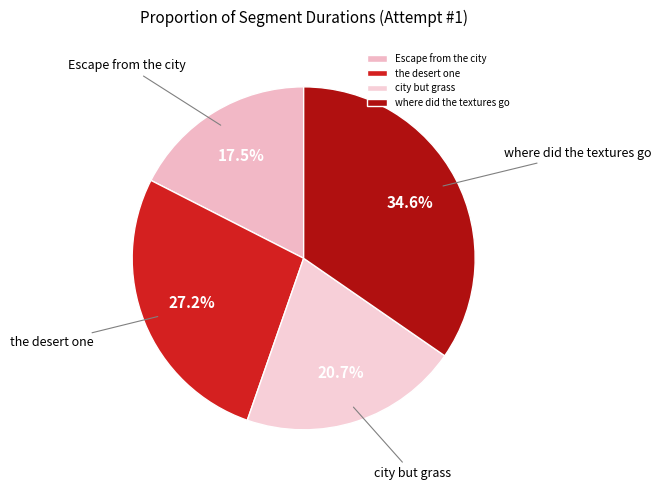

What is the largest slice in the pie chart?

where did the textures go